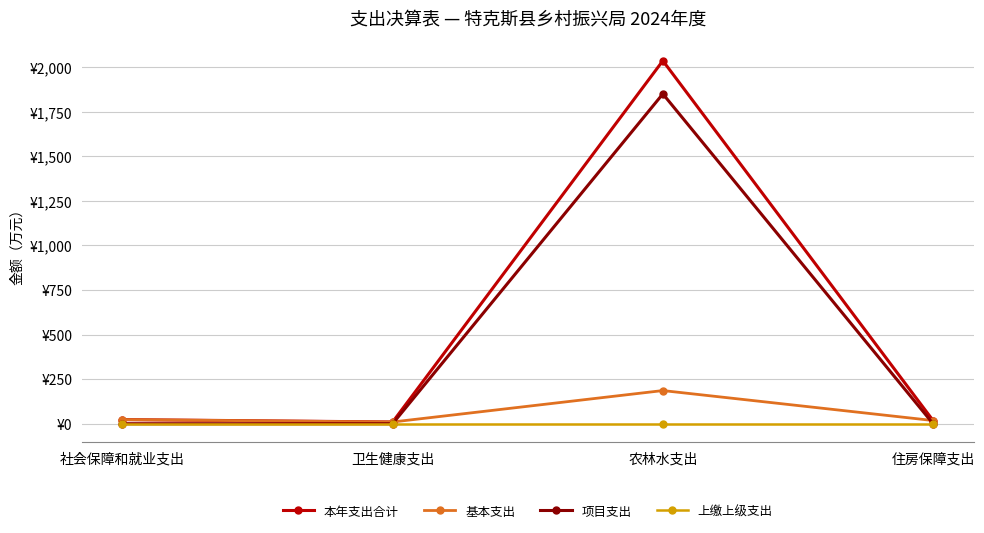

At which category does 本年支出合计 reach its first local valley?

卫生健康支出